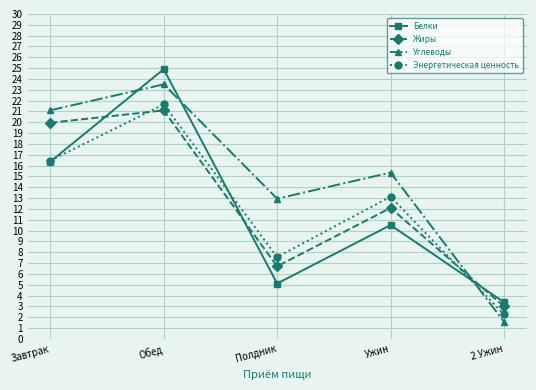

What is the sum of all Углеводы values?

74.5